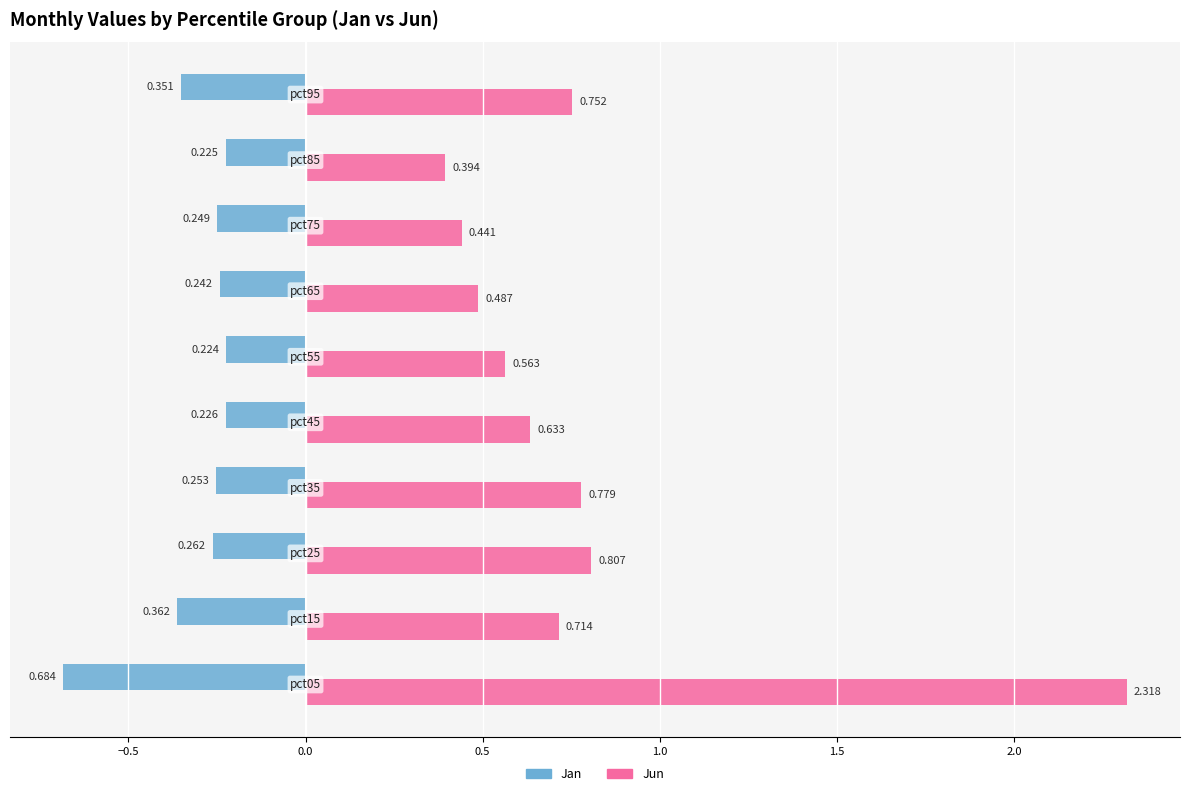

Rank the series by their average value, from lowest to highest.

Jan, Jun